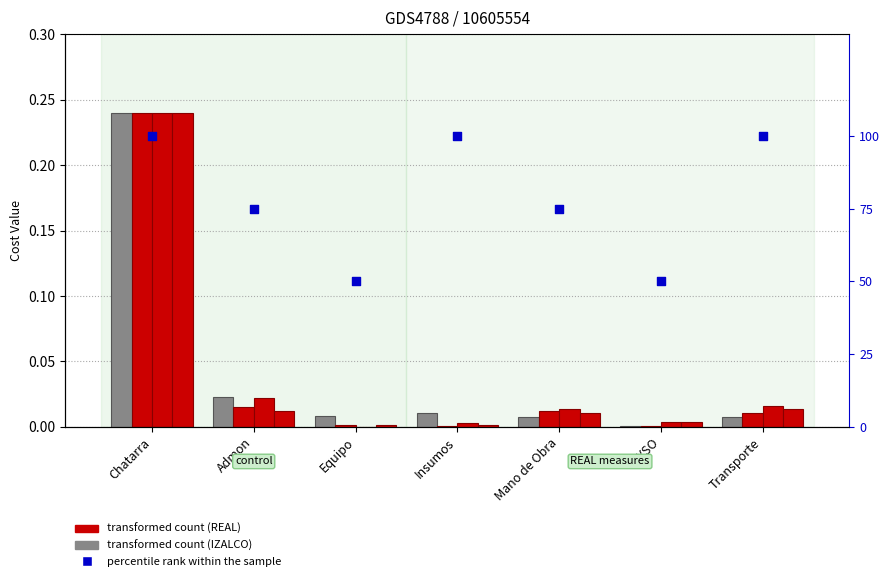

At which category is the sum across all series the highest?

Chatarra